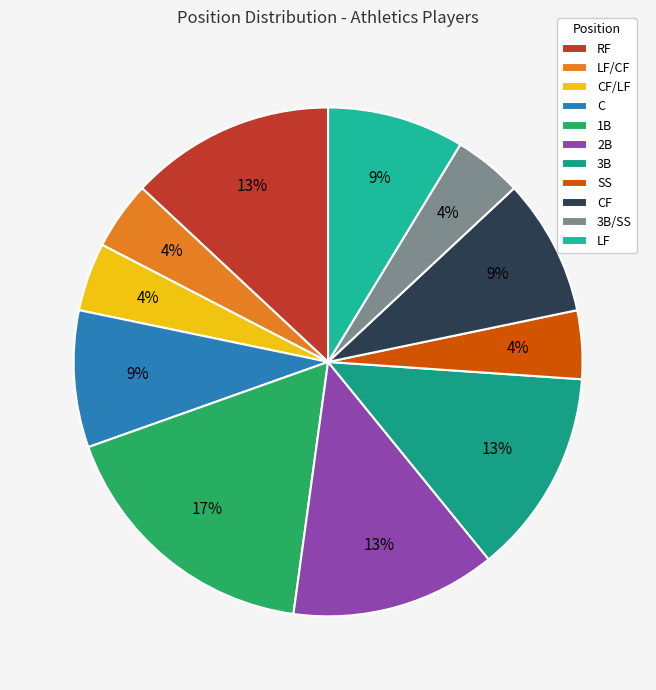

To the nearest percent, what portion does RF represent?

13%